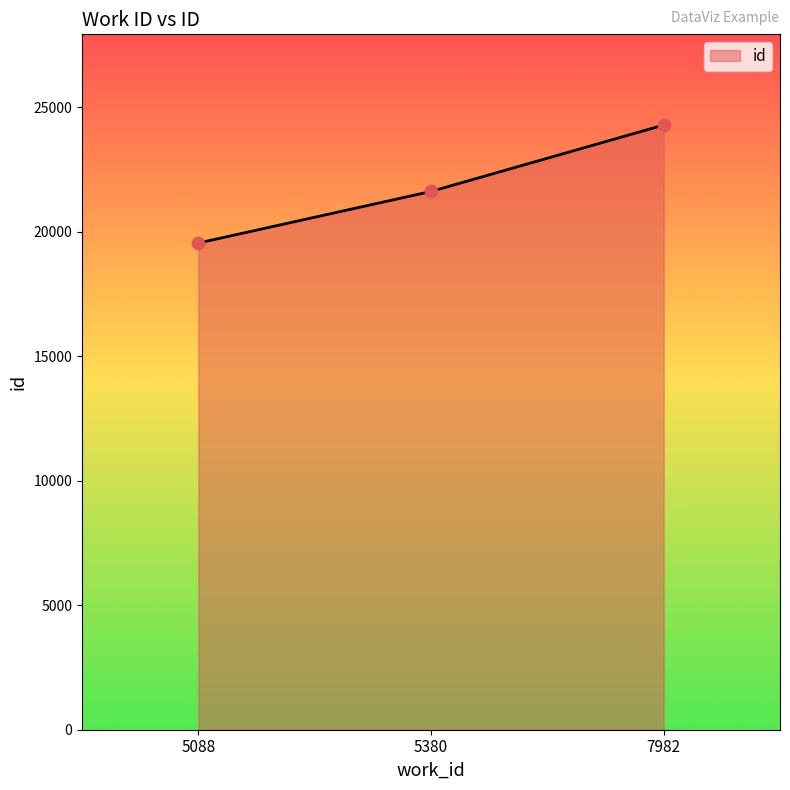

Approximately how many times larger is the value at 5380 compared to 5088?

1.1